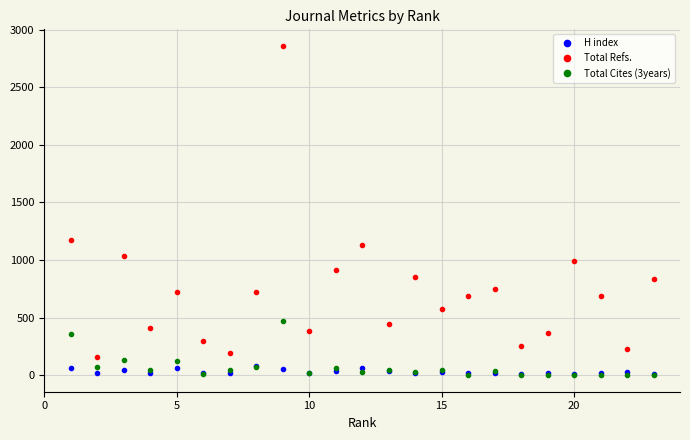

What are all the series names shown in the legend?

H index, Total Refs., Total Cites (3years)